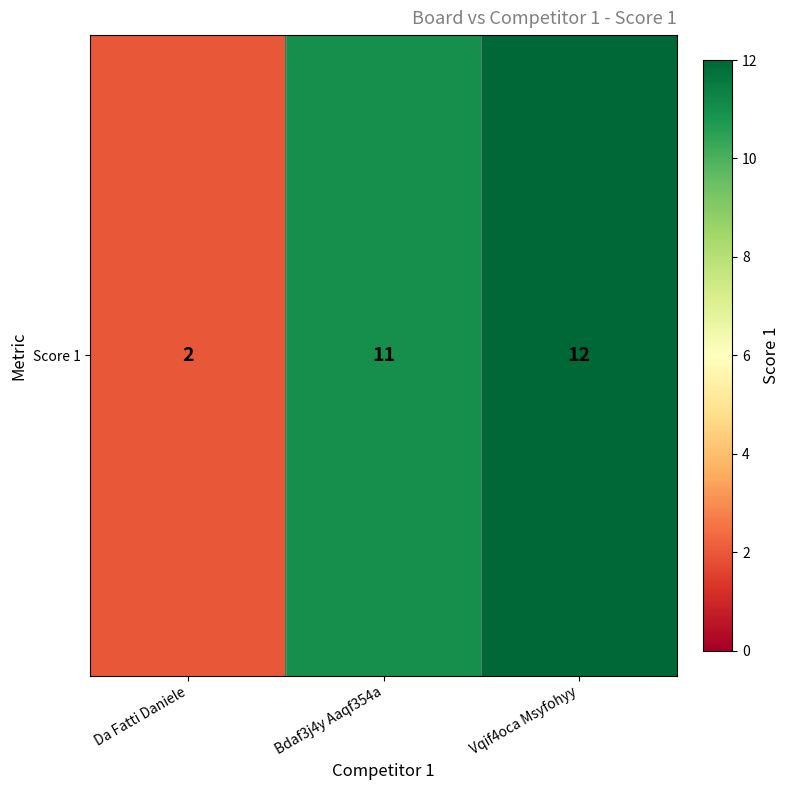

The value at Bdaf3j4y Aaqf354a is 19. True or false?

False